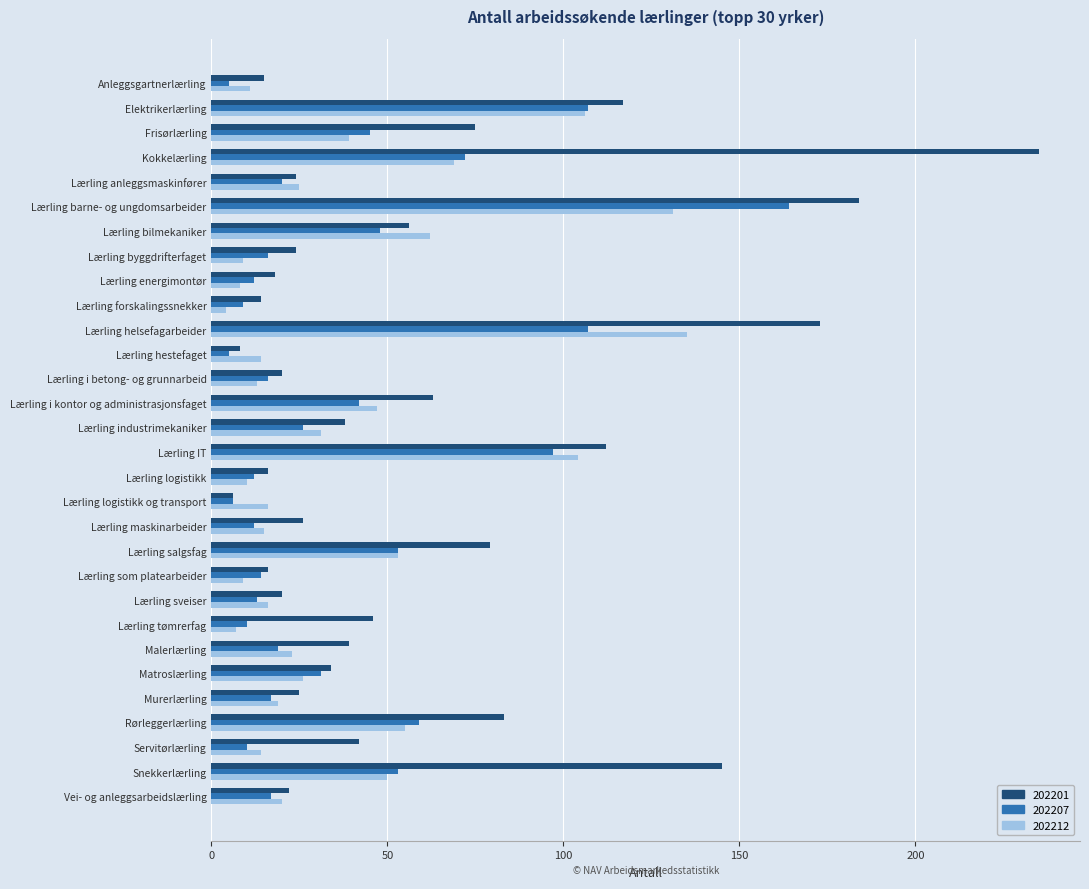

Rank the series by their maximum value, from lowest to highest.

202212, 202207, 202201